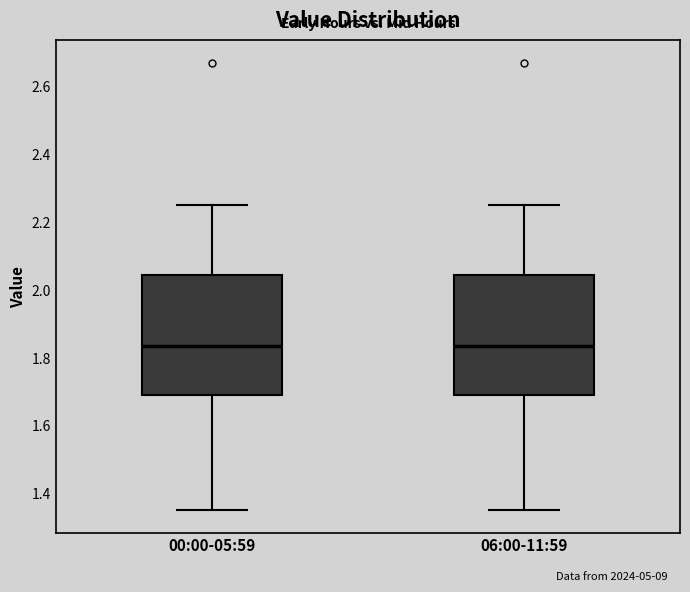

Where is the upper edge of the box for 06:00-11:59 on the y-axis? The values are not printed on the chart, so give them approximately, as read against the axis.

2.04